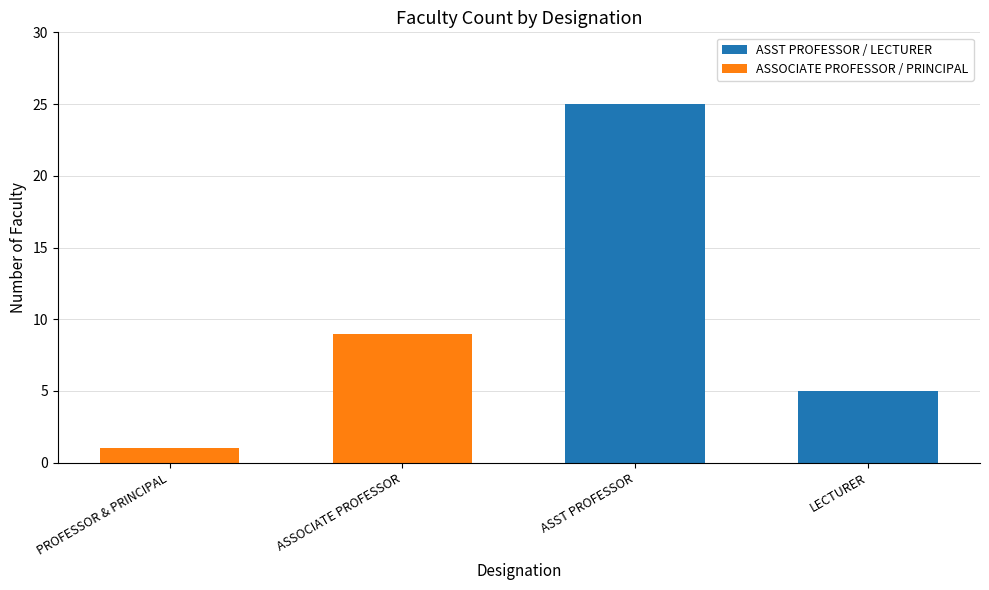

What is the difference between the values at LECTURER and PROFESSOR & PRINCIPAL?

4